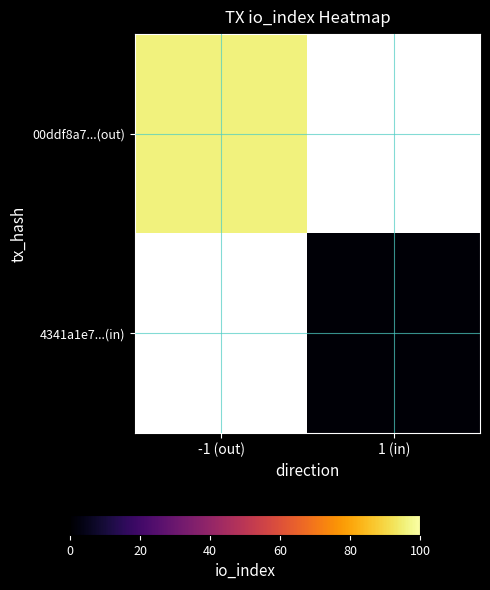

Rank the series by their maximum value, from highest to lowest.

00ddf8a7...(out), 4341a1e7...(in)